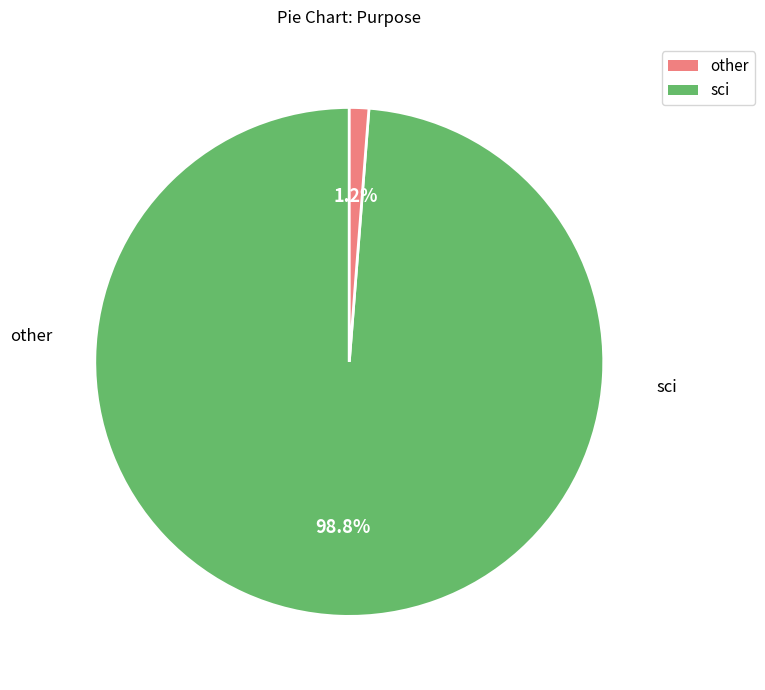

Count the number of slices in the pie.

2